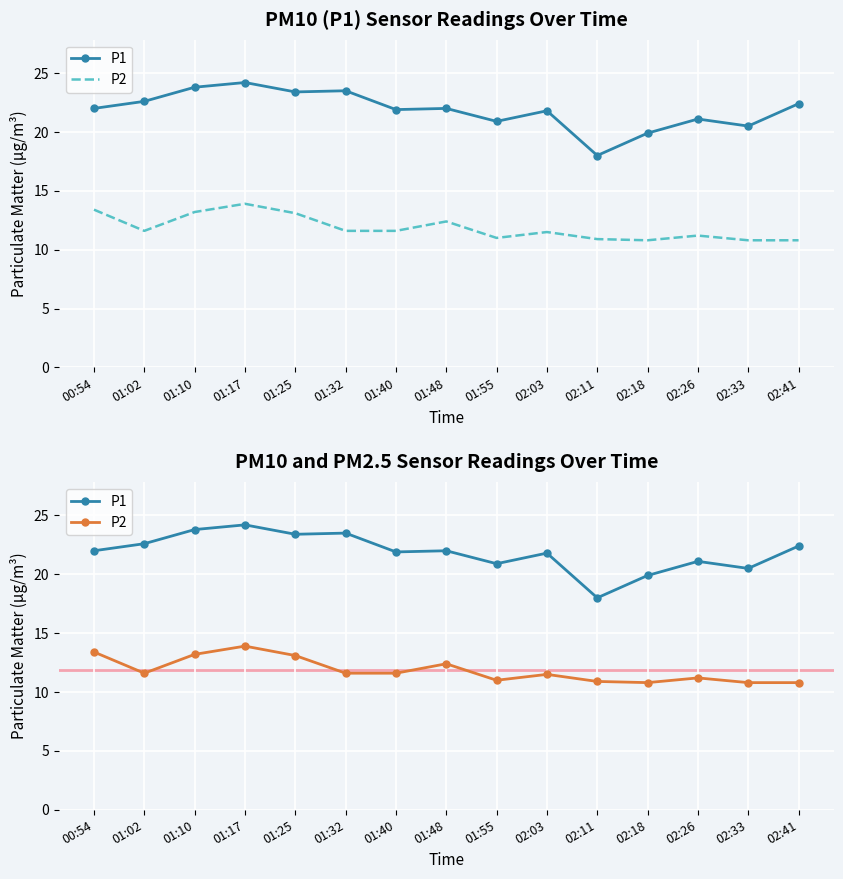

At 01:55, list the series in order from largest to smallest.

P1, P2